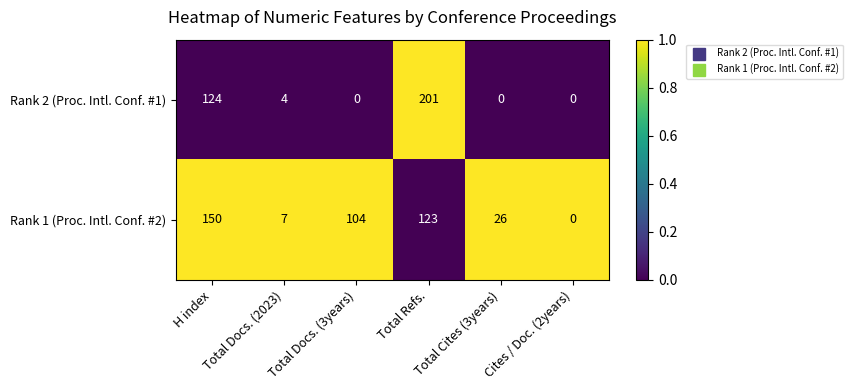

Which series has the largest total across all categories?

Rank 1 (Proc. Intl. Conf. #2)